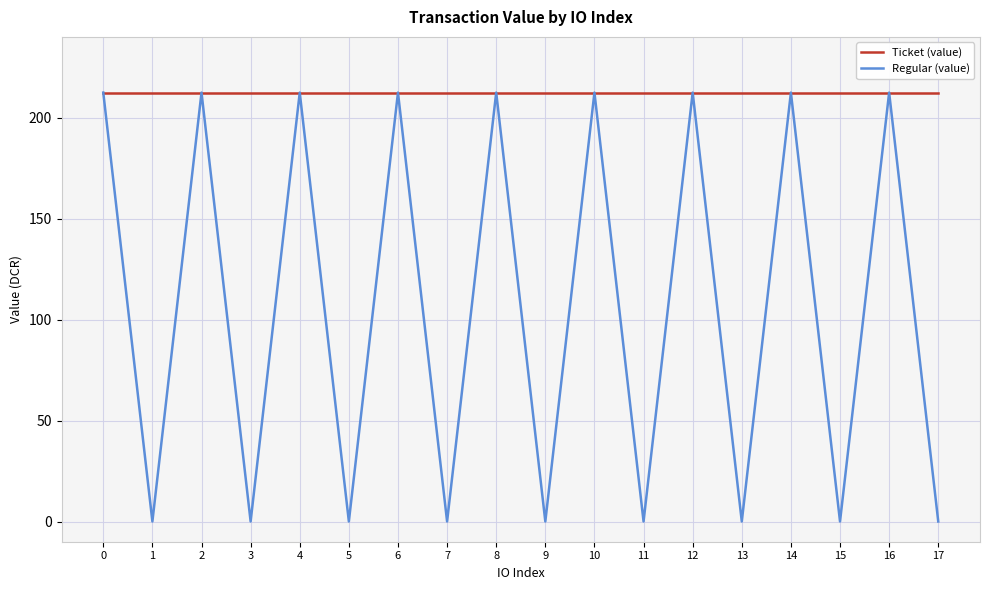

What is the difference between the highest and lowest values at 9?

212.4